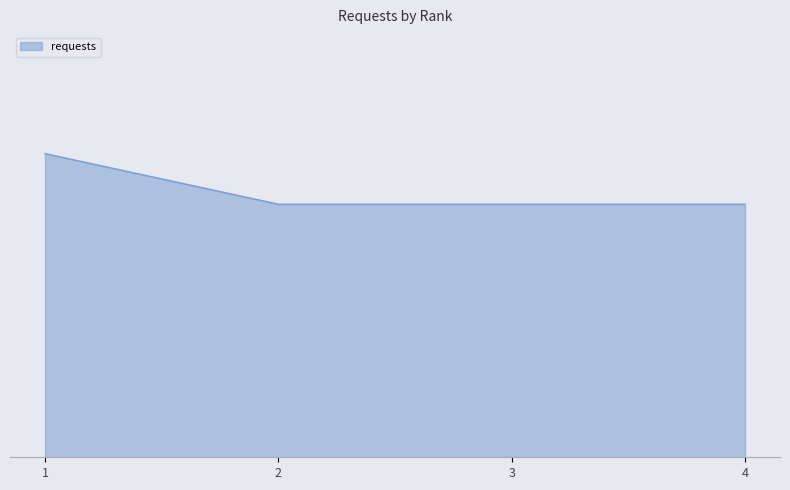

How many lines are shown in the chart?

1